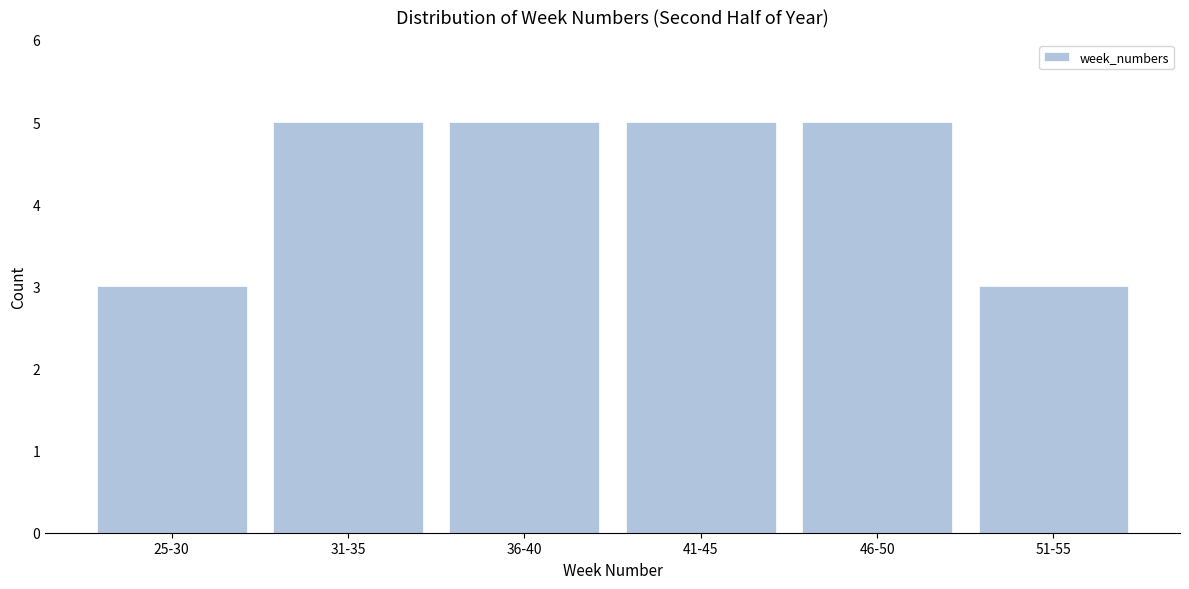

Reading left to right, what are all the values shown in this chart?

25-30=3	31-35=5	36-40=5	41-45=5	46-50=5	51-55=3